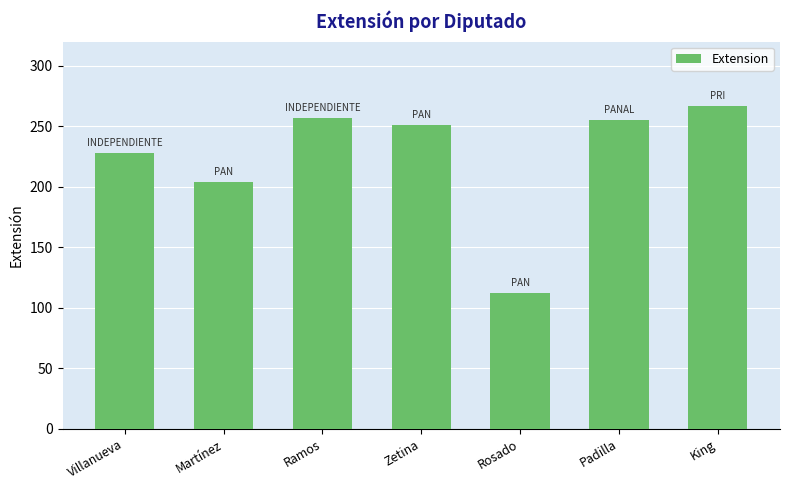

Is it true that the value at Villanueva is 51?

False